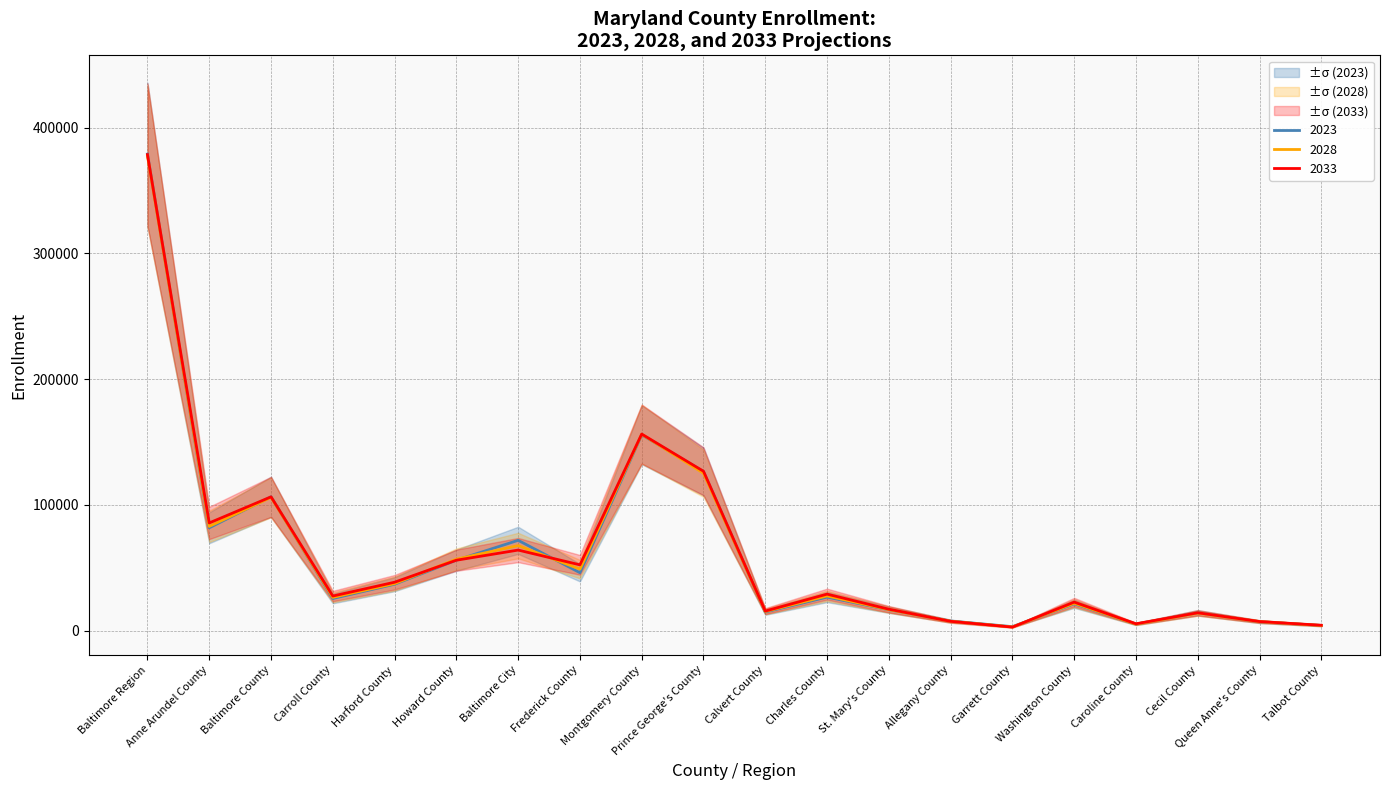

Reading left to right, extract all data points from this chart.

2023: 378996	81842	106527	25642	36979	56112	71894	46130	155788	126544	14899	26731	16706	7704	3254	21436	5301	14256	7153	4230
2028: 377620	82970	106050	26520	37470	56890	67720	48980	156240	125230	15300	27690	16780	7520	2990	21870	5270	14000	7230	4200
2033: 378570	85710	106470	27590	38580	56080	64140	52390	156380	126800	15650	29110	17130	7480	2880	22770	5530	14270	7320	4360